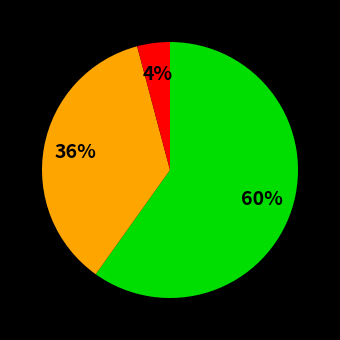

To the nearest percent, what is the average slice percentage?

33%